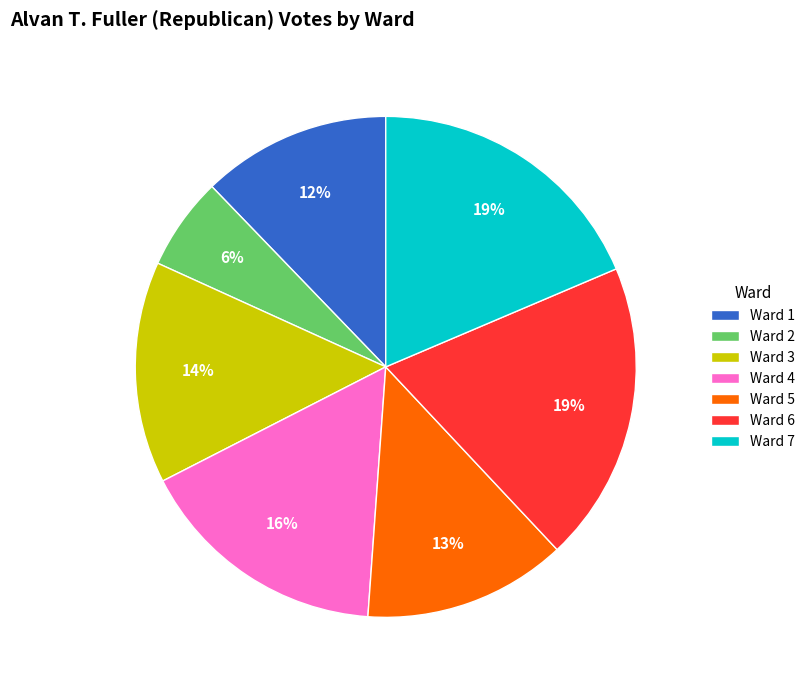

Does Ward 6 represent more than half of the total?

No